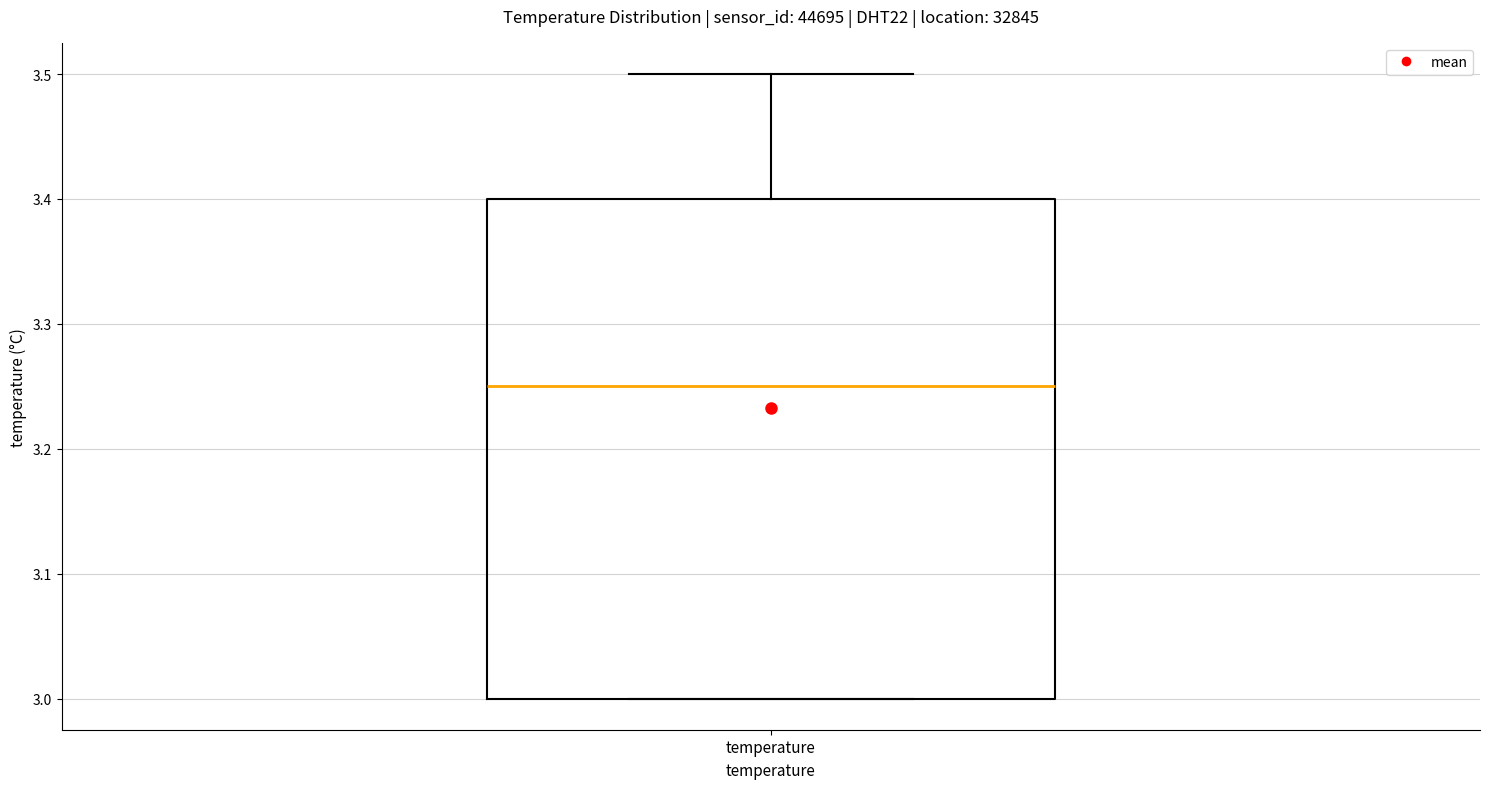

Transcribe this box plot: give where the median line is, the range the box spans, and where the two whiskers end, as read against the y-axis. The values are not printed on the chart, so give them approximately, as read against the axis.

median 3.25, box 3.00 to 3.40, whiskers 3.00 to 3.50